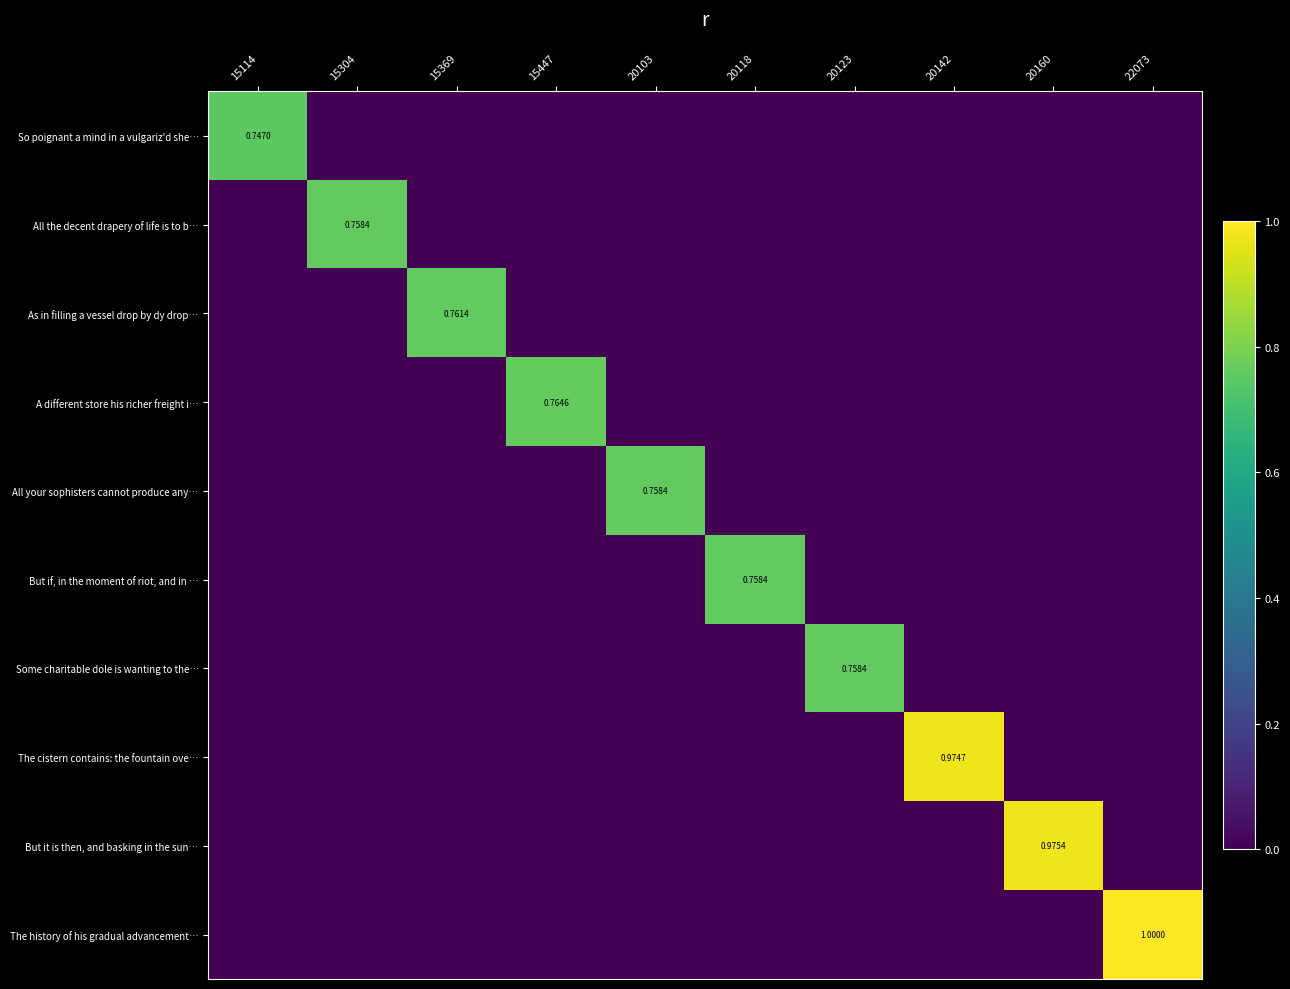

Which series changed the most between 15114 and 15369?

As in filling a vessel drop by dy drop…